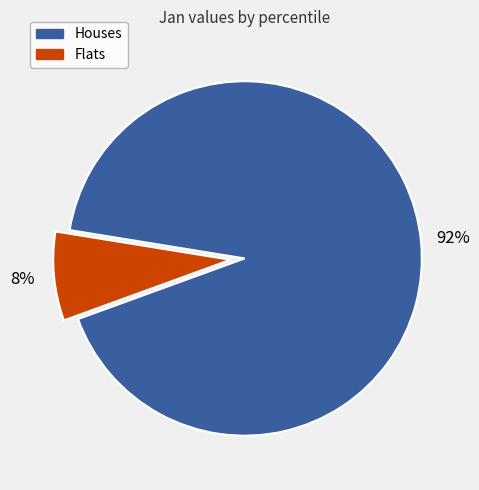

Does any single category account for the majority?

Yes